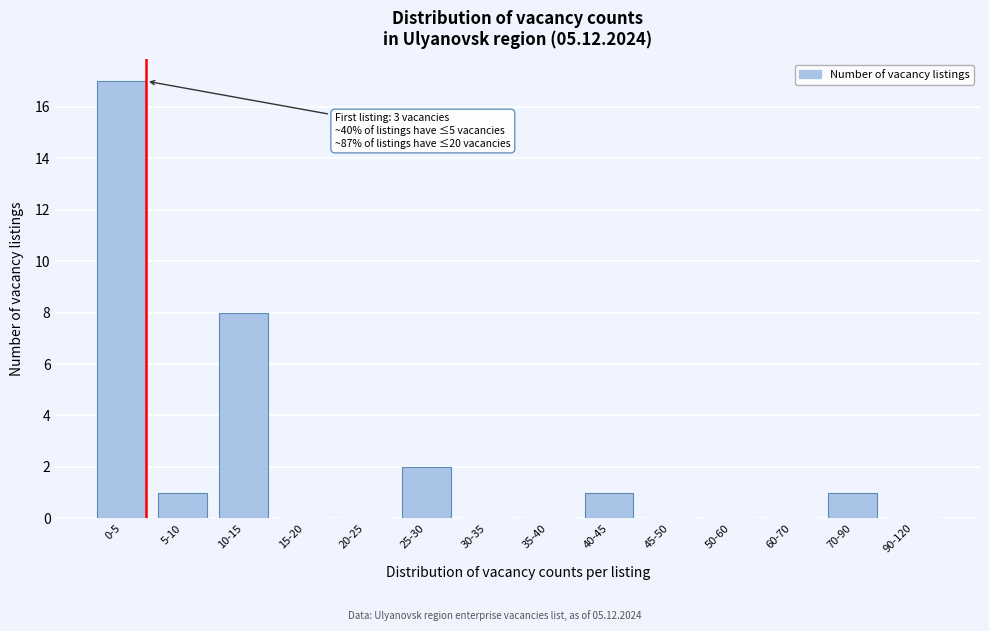

Reading left to right, what are all the values shown in this chart?

0-5=17	5-10=1	10-15=8	15-20=0	20-25=0	25-30=2	30-35=0	35-40=0	40-45=1	45-50=0	50-60=0	60-70=0	70-90=1	90-120=0